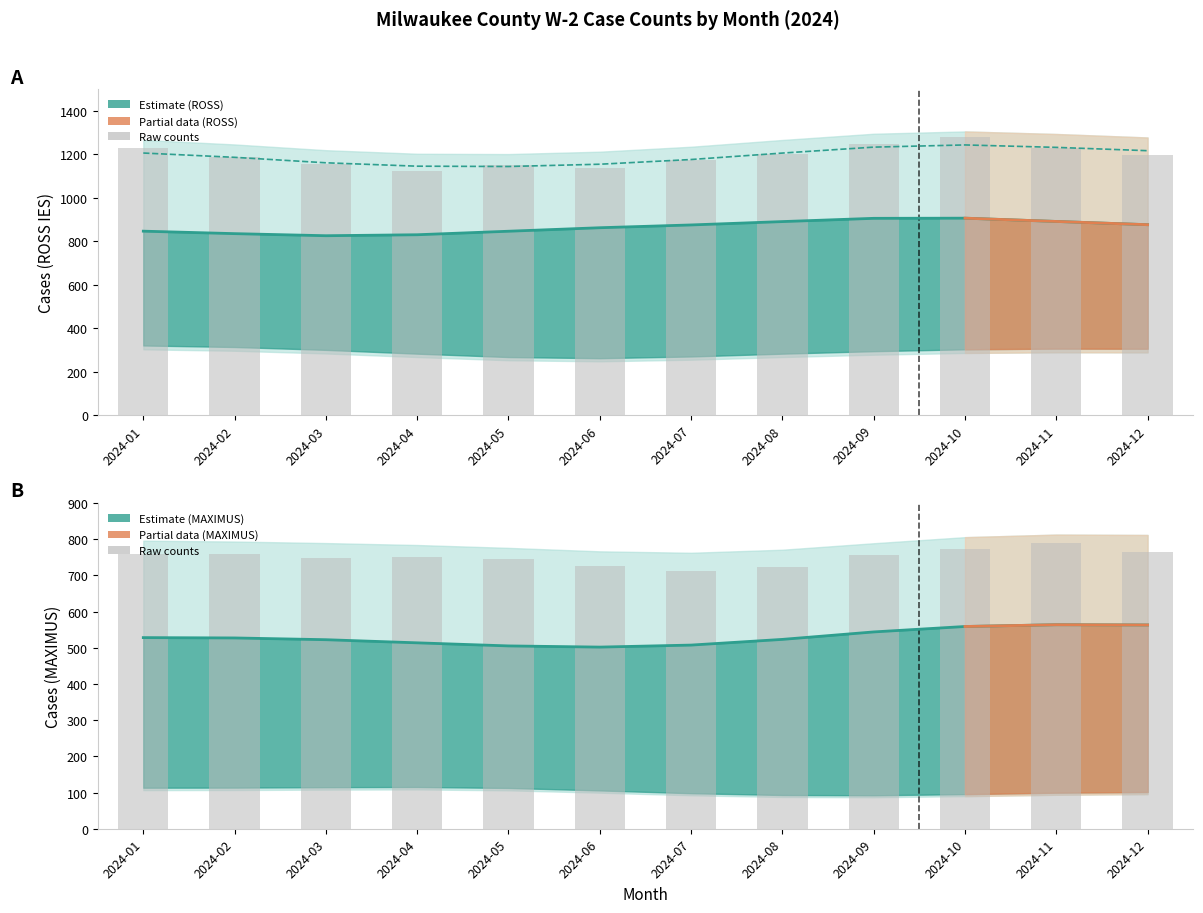

Which category has the highest value in the ROSS Total Cases (raw) series?

2024-10